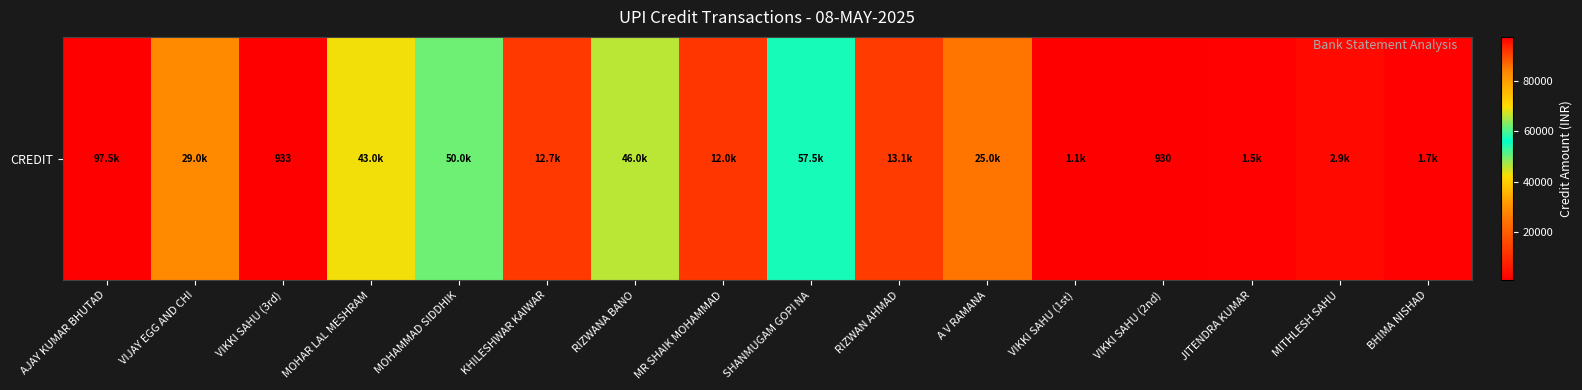

What is the average value?

24672